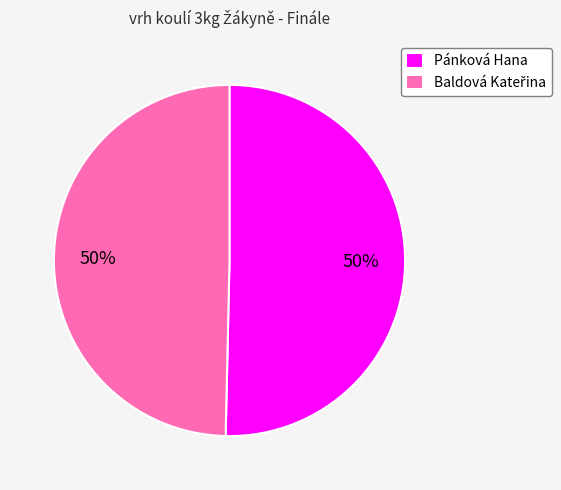

True or false: Pánková Hana accounts for 59% of the total.

False